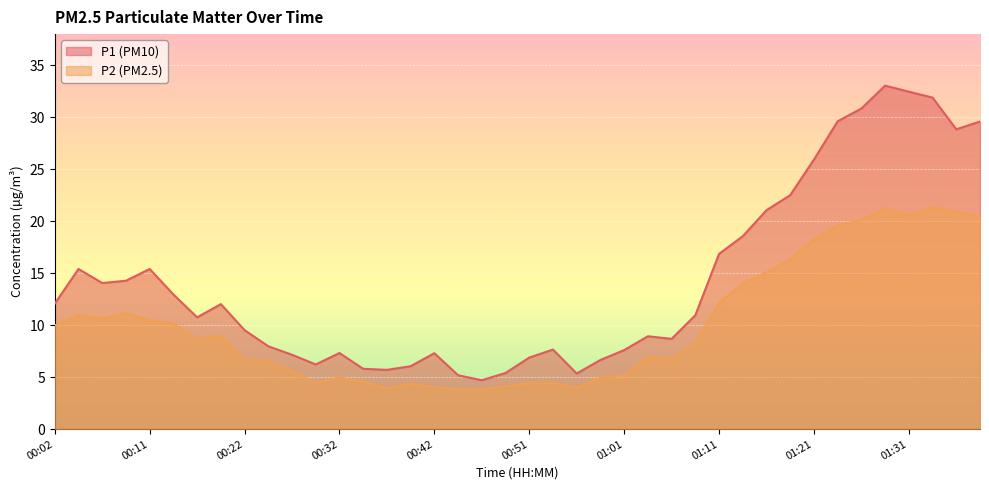

True or false: P1 and P2 intersect in this chart.

False